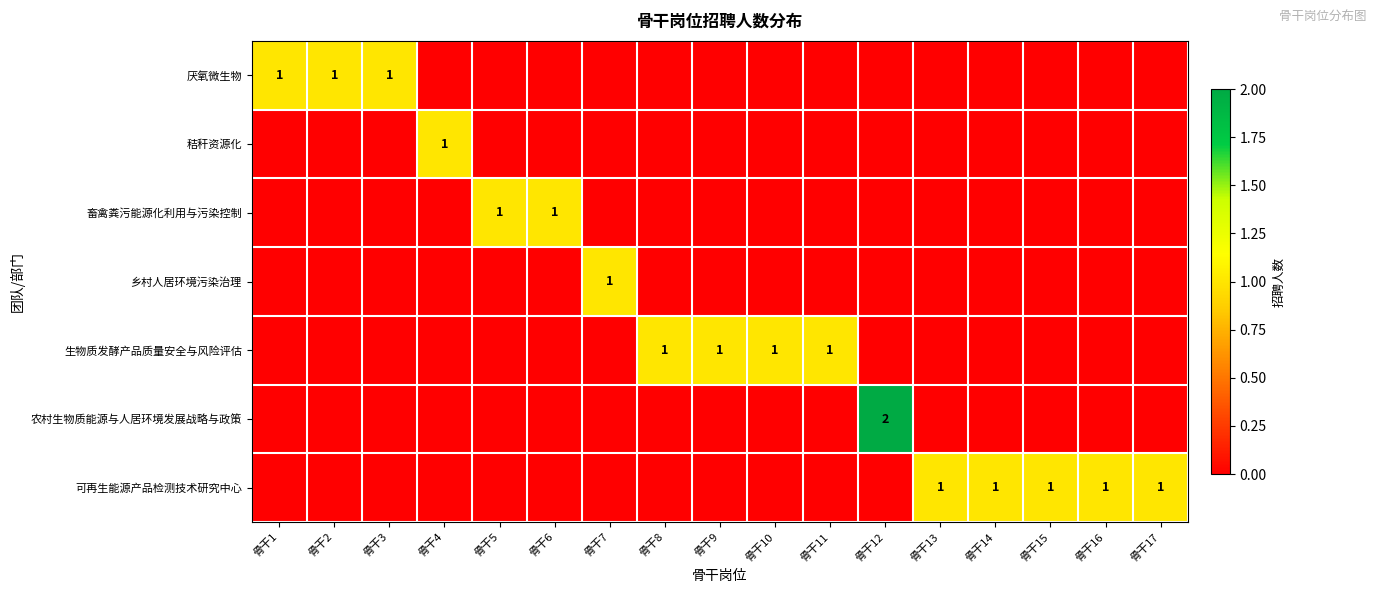

True or false: 可再生能源产品检测技术研究中心 has a value of 0 at 骨干2.

True